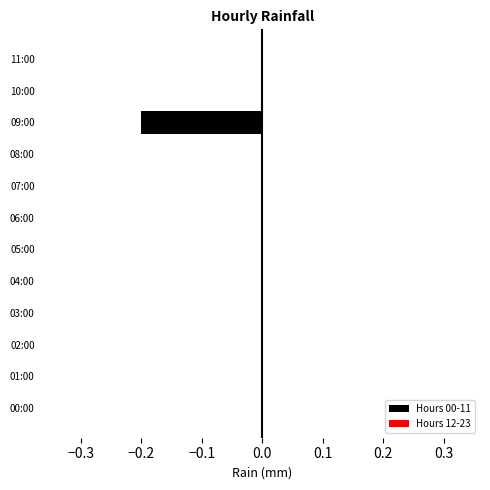

How many categories are shown in the chart?

12